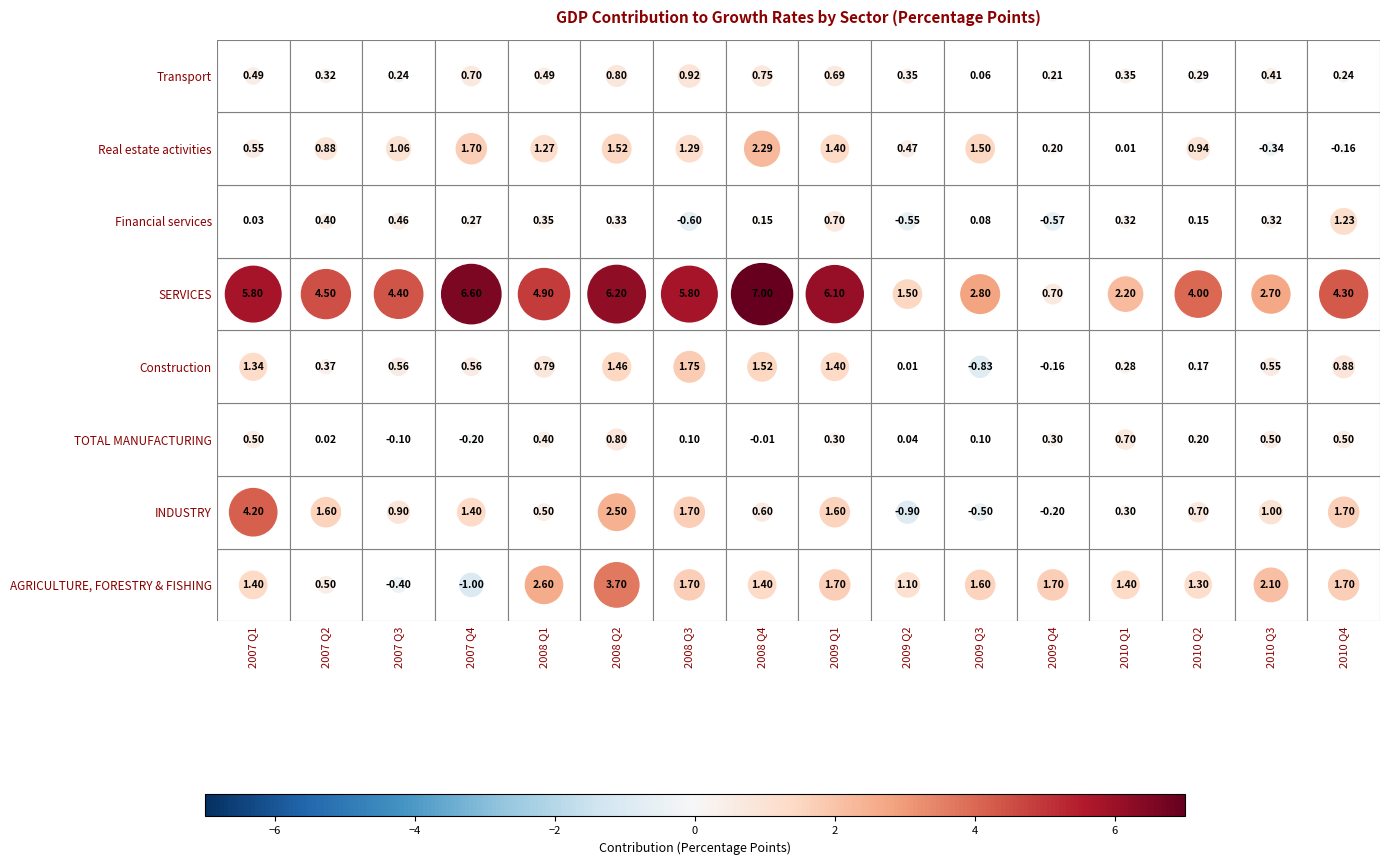

What is the sum of all Financial services values?

3.1